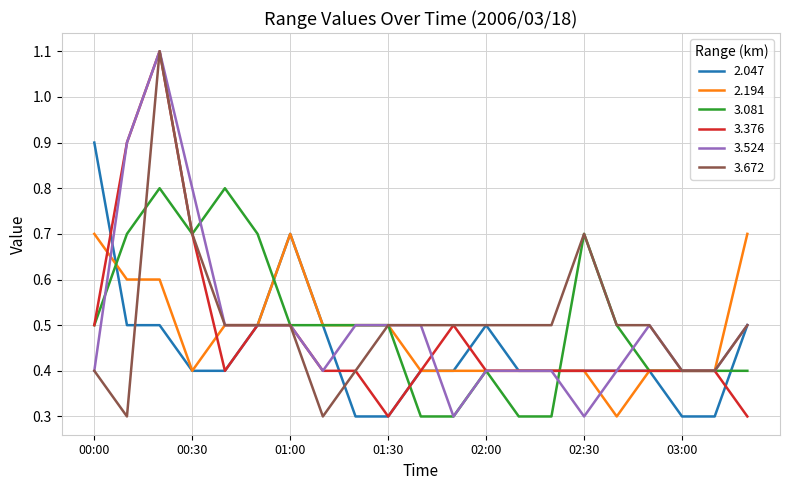

What are all the series names shown in the legend?

2.047, 2.194, 3.081, 3.376, 3.524, 3.672